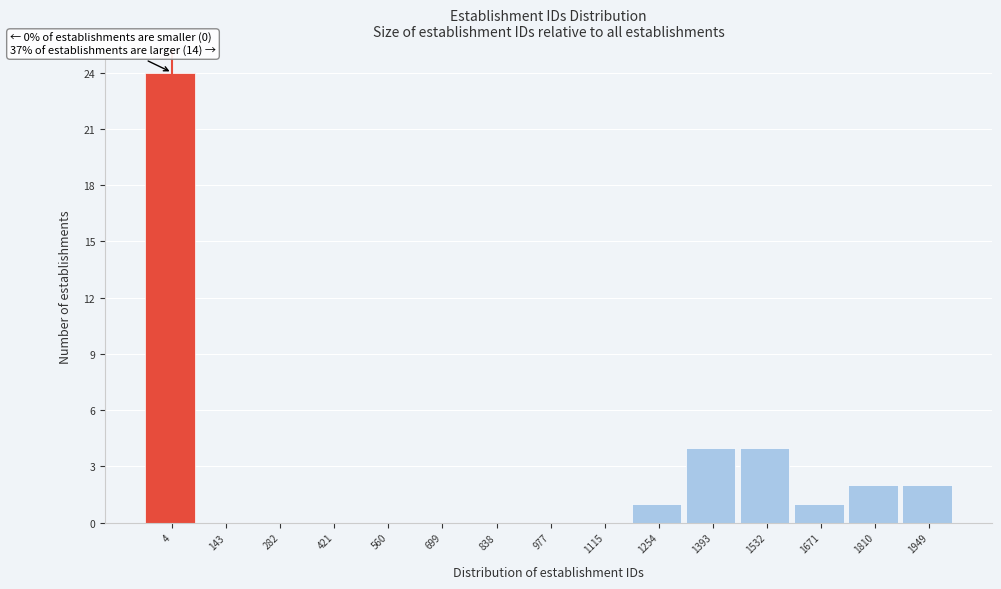

Reading left to right, list all the values displayed in this chart.

4=24	143=0	282=0	421=0	560=0	699=0	838=0	977=0	1115=0	1254=1	1393=4	1532=4	1671=1	1810=2	1949=2